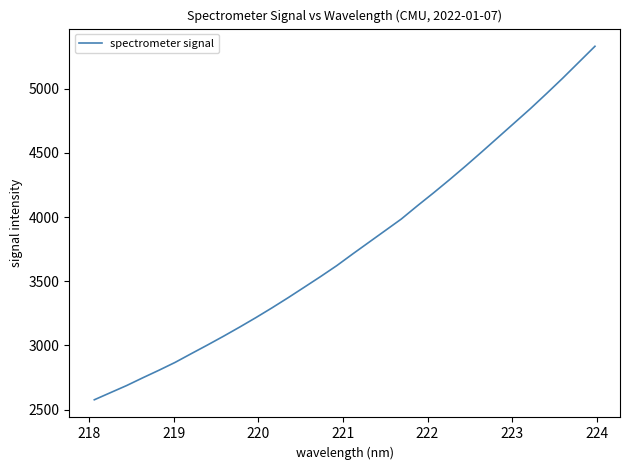

What is the difference between the maximum and minimum values?

2753.9